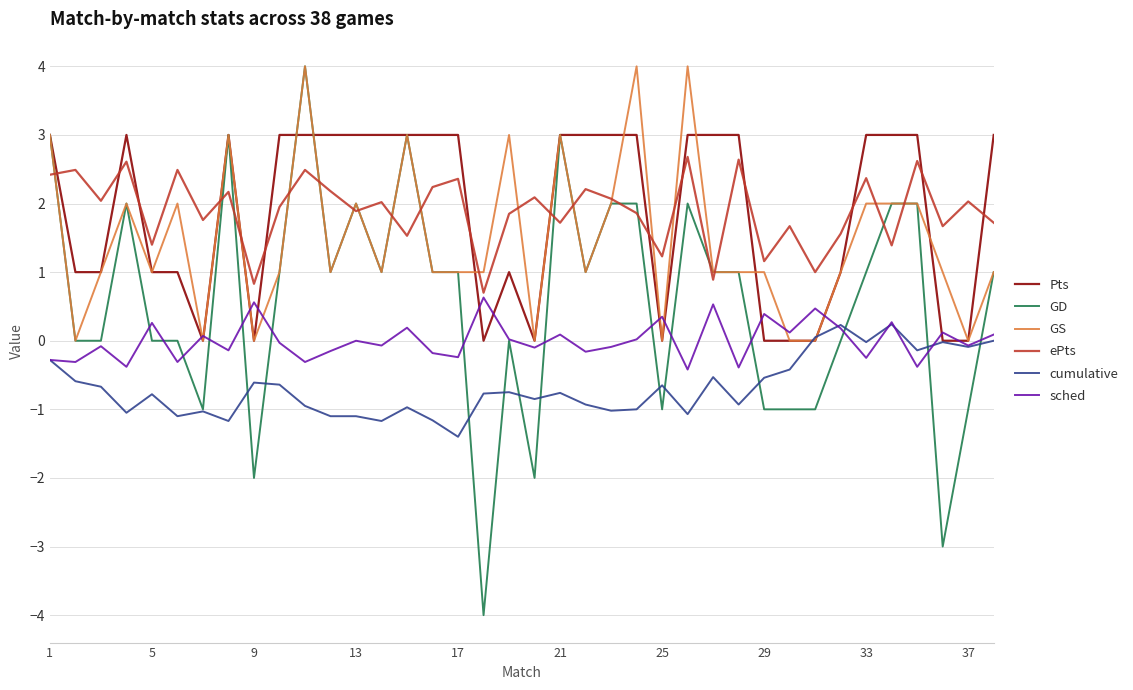

What is the highest value of the Pts series?

3.0